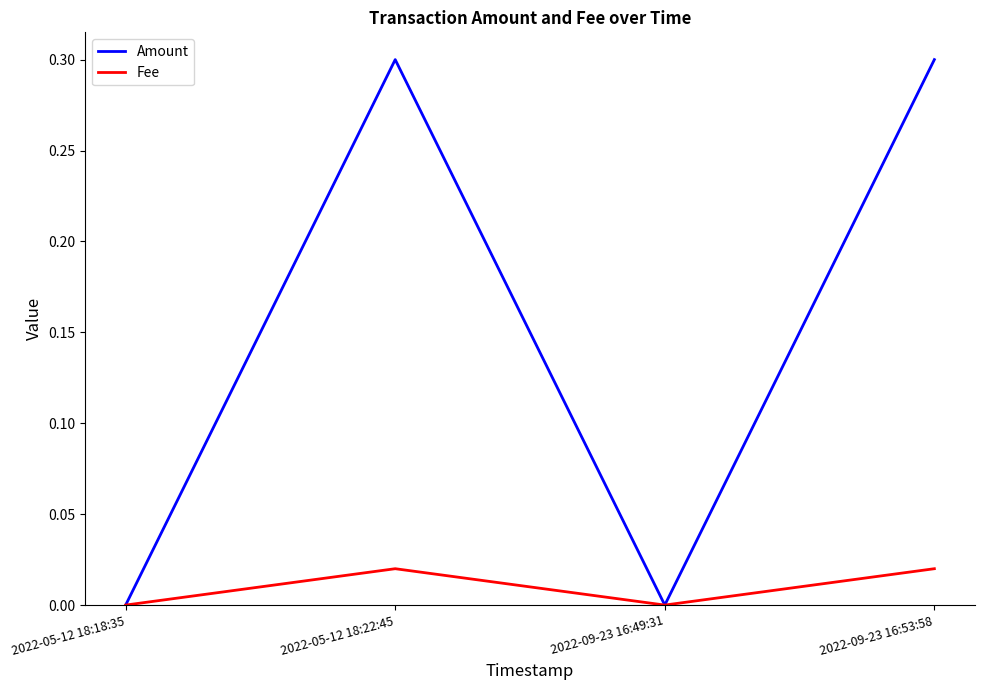

At which category does Fee reach its first local peak?

2022-05-12 18:22:45